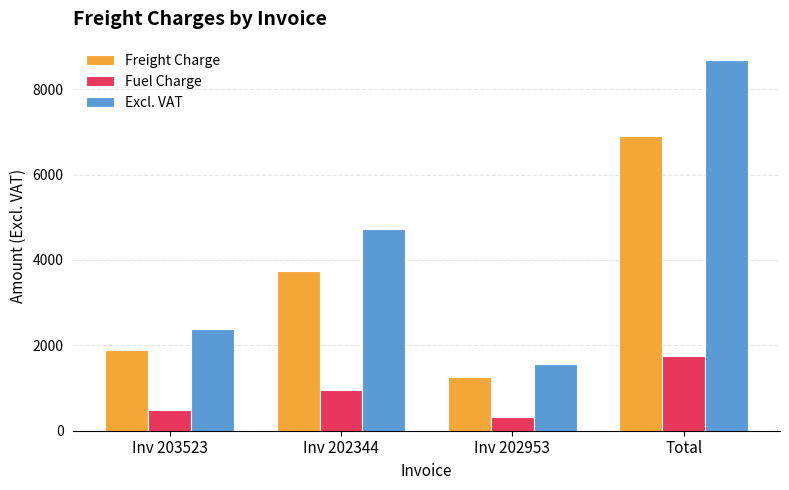

What is the label of the 4th bar from the left?

Total